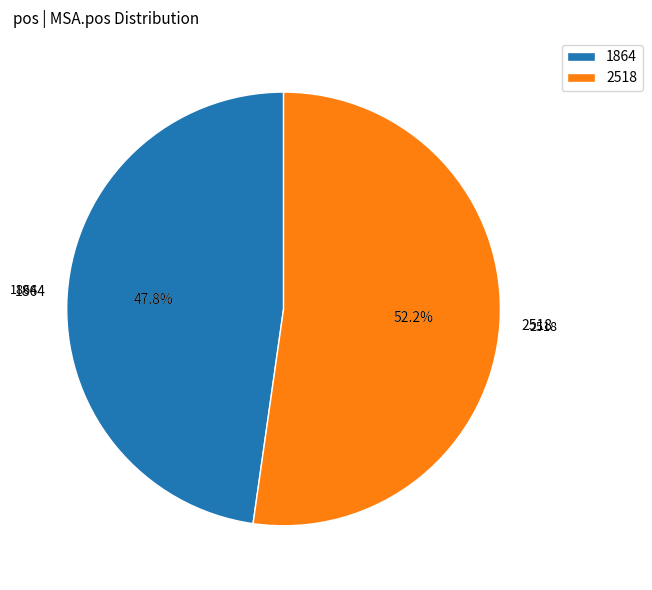

To the nearest percent, what is the difference between the largest and smallest slice percentages?

4%